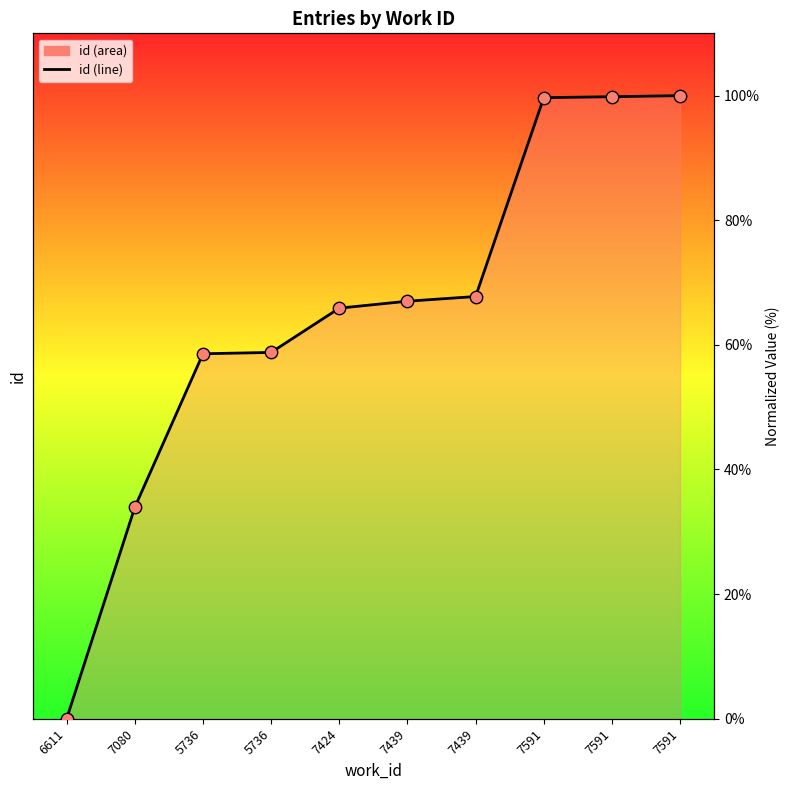

Which has a higher value, 7591 or 7439?

7591